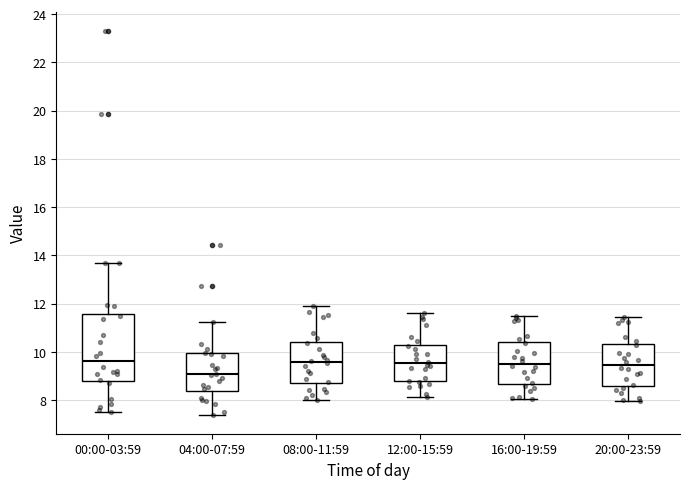

Which box has the lowest median line?

04:00-07:59